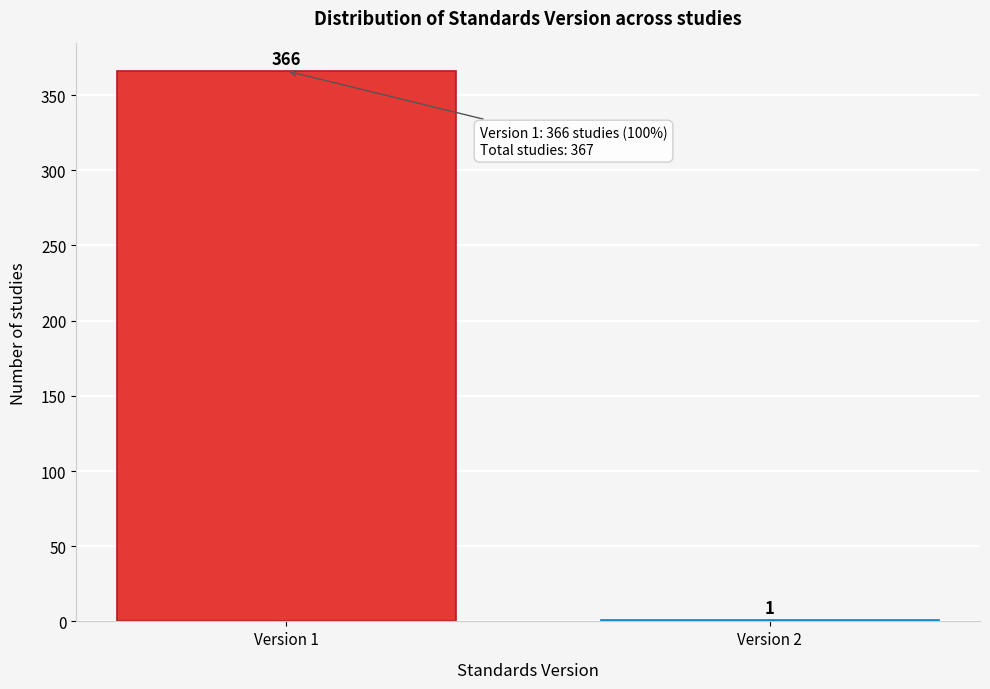

Reading left to right, transcribe all the data shown in this chart.

Version 1=366	Version 2=1